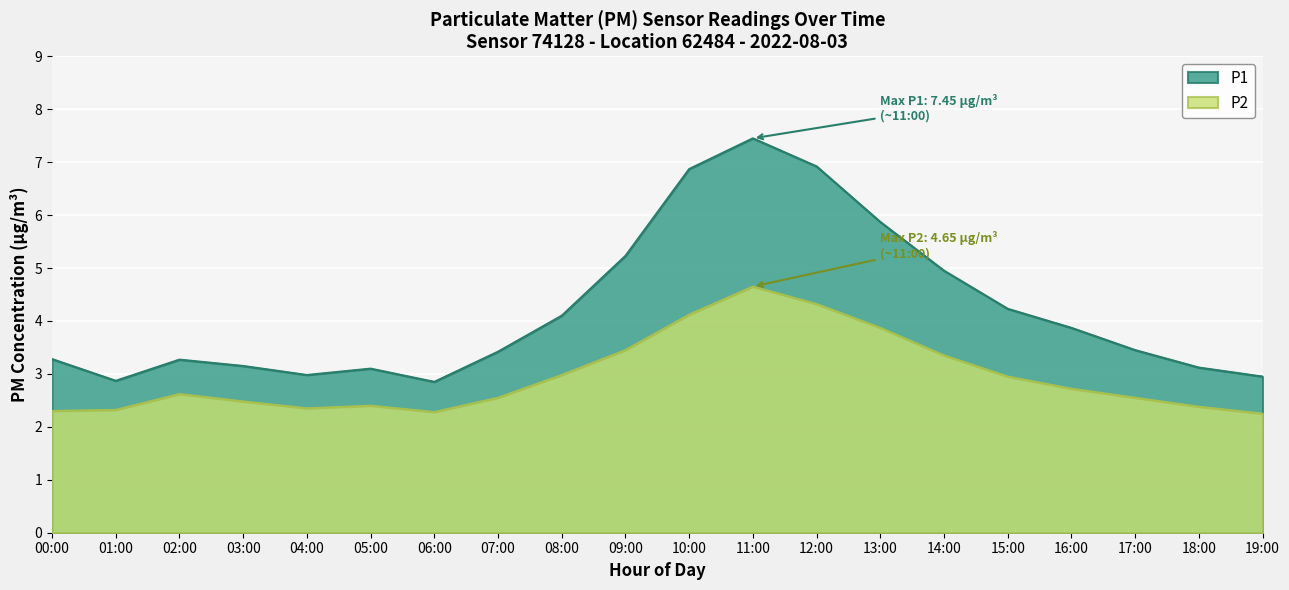

At which label is P2 closest to 3?

08:00